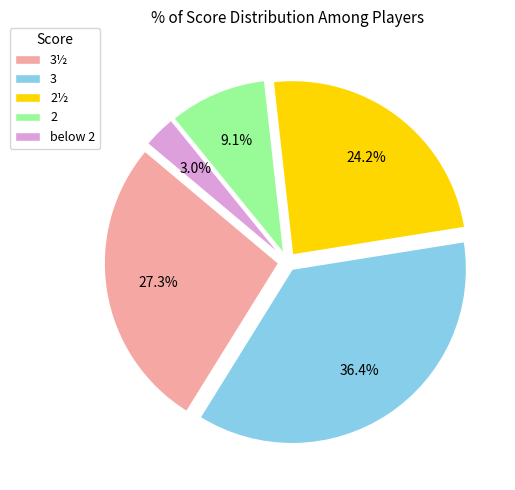

Do 2 and 2½ together represent more than half of the pie?

No